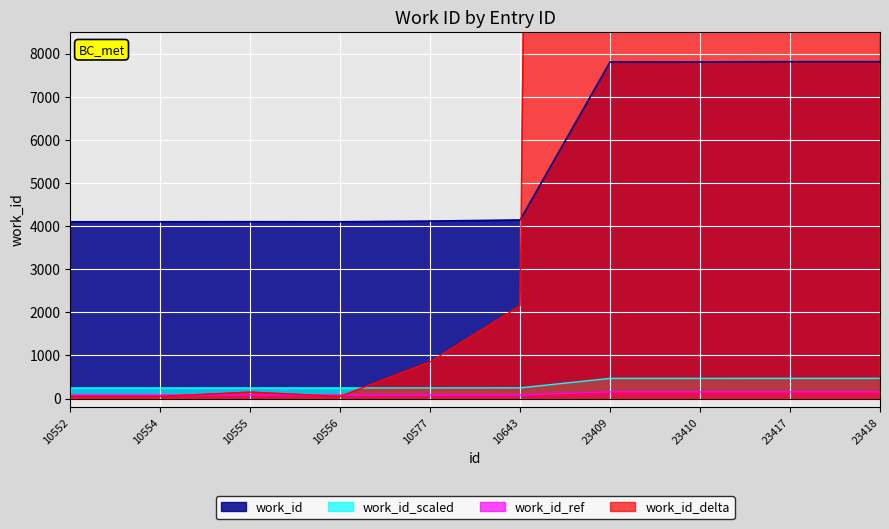

Reading left to right, extract all data points from this chart.

10552=4099	10554=4099	10555=4101	10556=4099	10577=4115	10643=4141	23409=7803	23410=7804	23417=7810	23418=7810